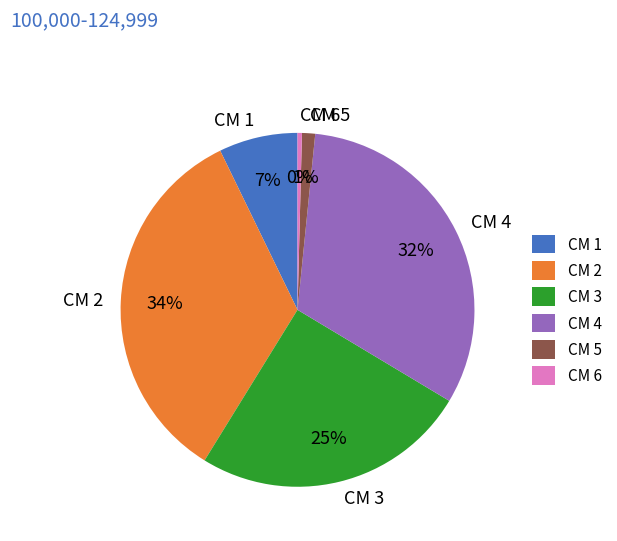

Which category has the biggest portion of the pie?

CM 2